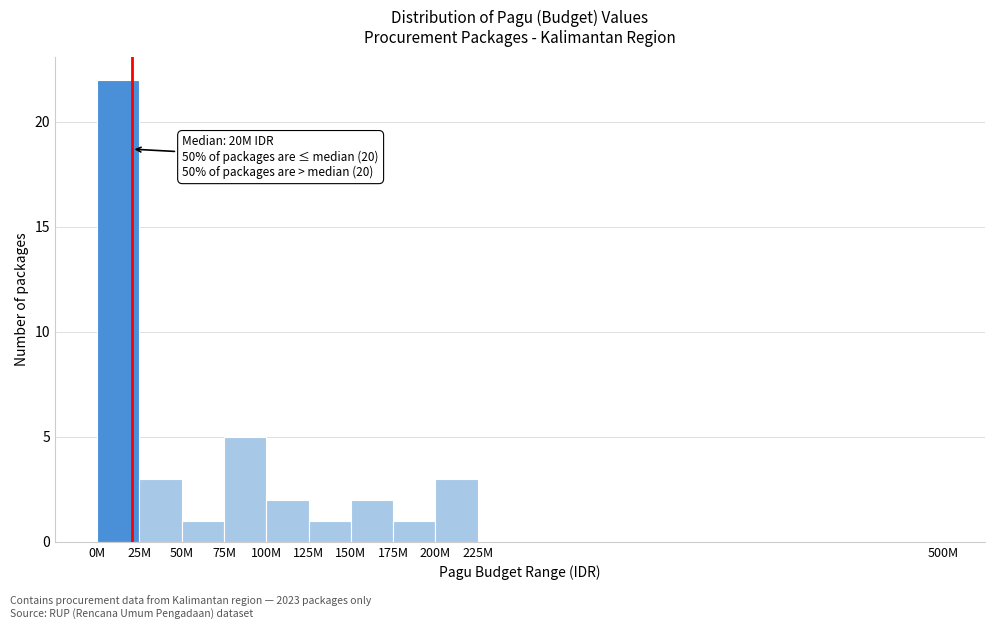

Reading right to left, what are all the values shown in this chart?

225M=0	200M=3	175M=1	150M=2	125M=1	100M=2	75M=5	50M=1	25M=3	0M=22